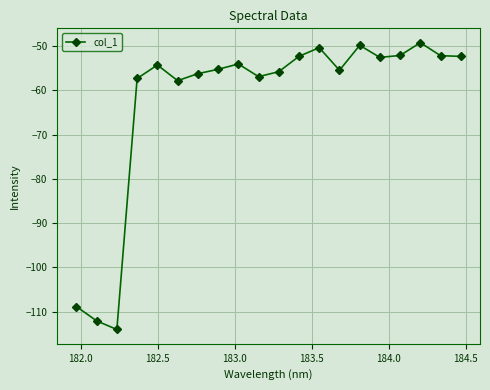

What is the value of the 15th point from the left?

-49.8